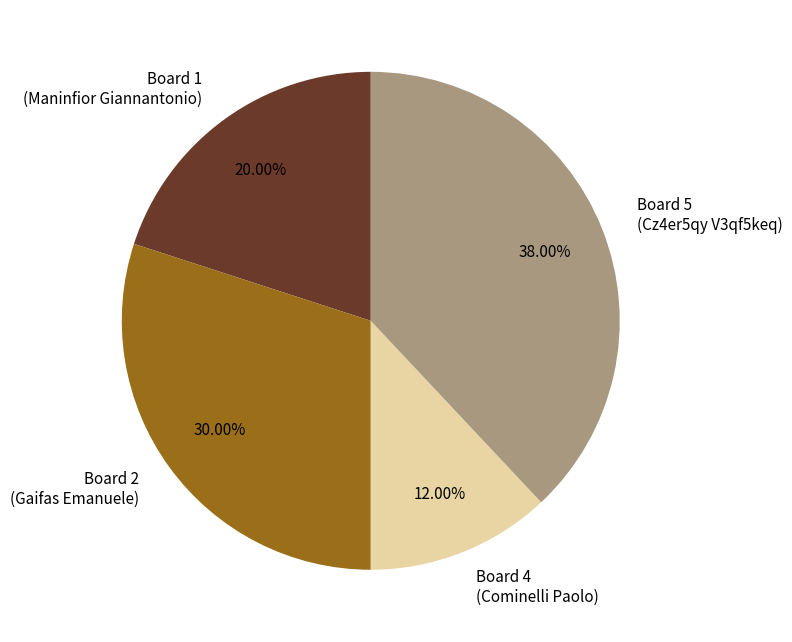

Count the number of slices in the pie.

4